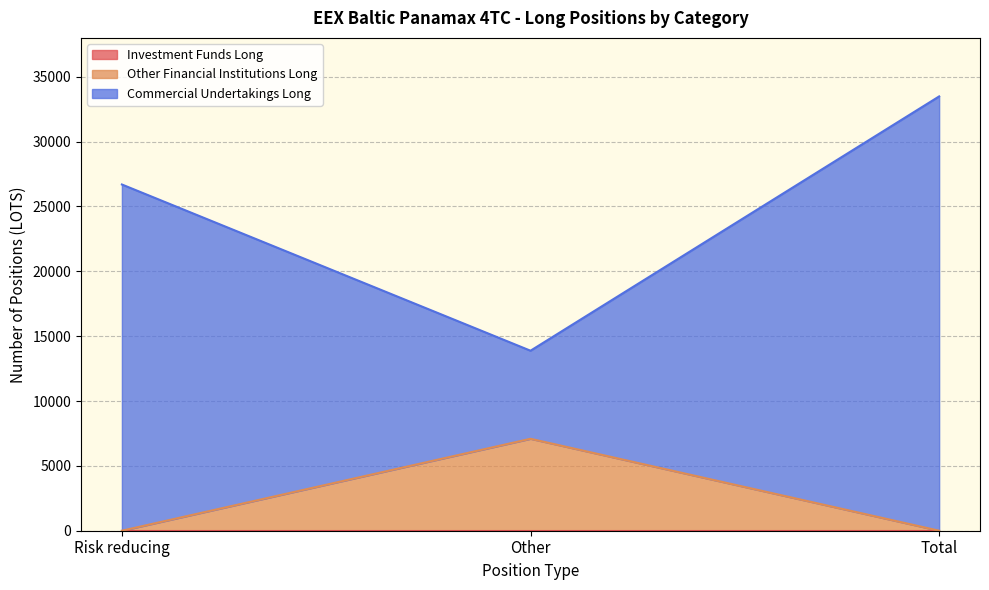

At which category is the sum across all series the highest?

Total